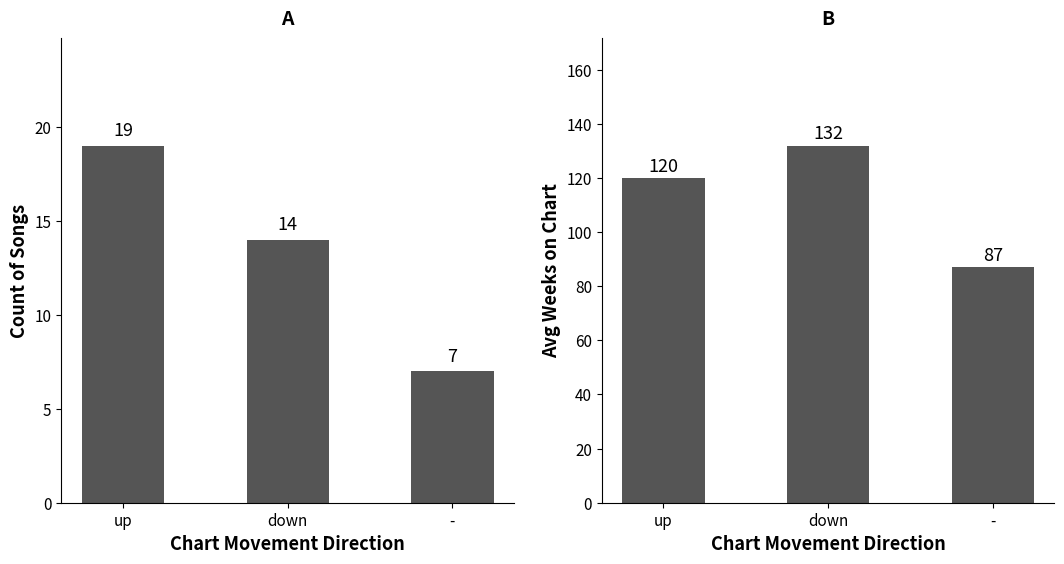

Rank the series by their average value, from highest to lowest.

Avg Weeks on Chart, Count of Songs